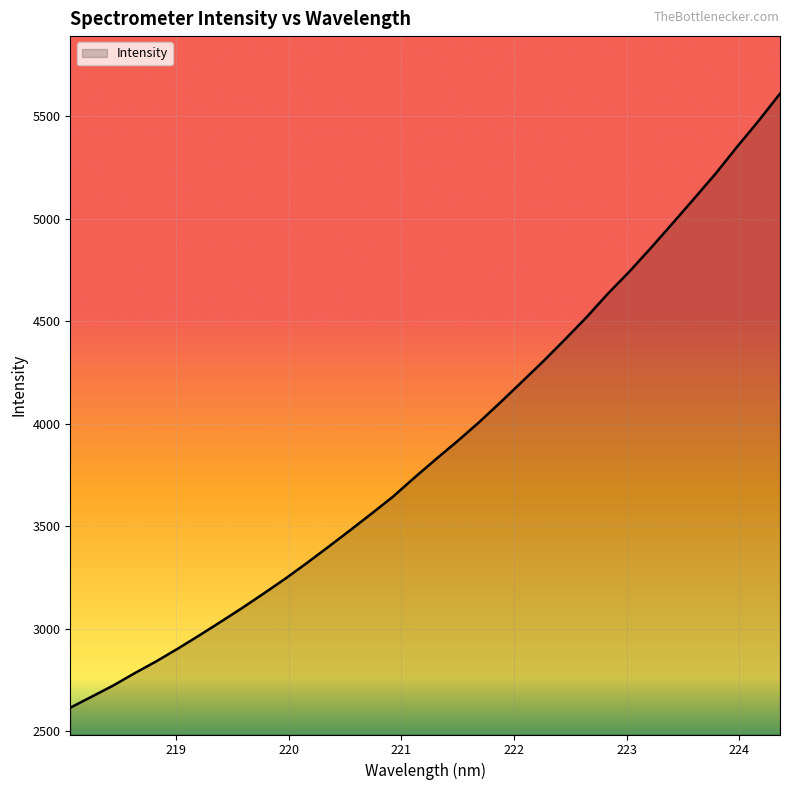

What is the greatest value displayed?

5609.6